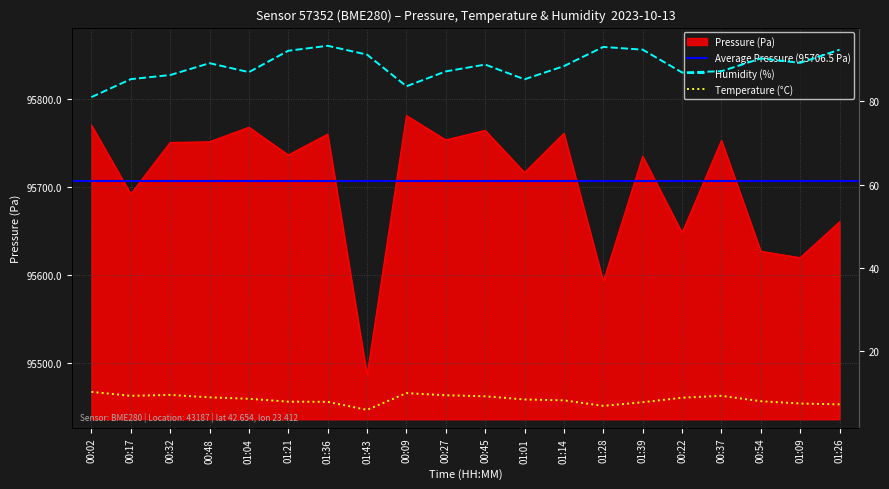

Reading left to right, transcribe all the data shown in this chart.

Pressure (Pa): 95770.5	95692.3	95750.7	95751.5	95768.1	95736.6	95760.2	95486.2	95781.3	95753.7	95764.5	95716.6	95761.2	95592.9	95735.2	95648.2	95753.1	95627.1	95619.8	95660.6
Temperature (C): 10.2	9.2	9.5	8.9	8.5	7.8	7.8	5.9	9.9	9.4	9.1	8.4	8.2	6.8	7.7	8.8	9.2	8.0	7.4	7.2
Humidity (%): 81.0	85.4	86.3	89.2	87.0	92.2	93.4	91.3	83.7	87.2	88.9	85.3	88.5	93.1	92.5	87.0	87.3	90.3	89.3	92.5